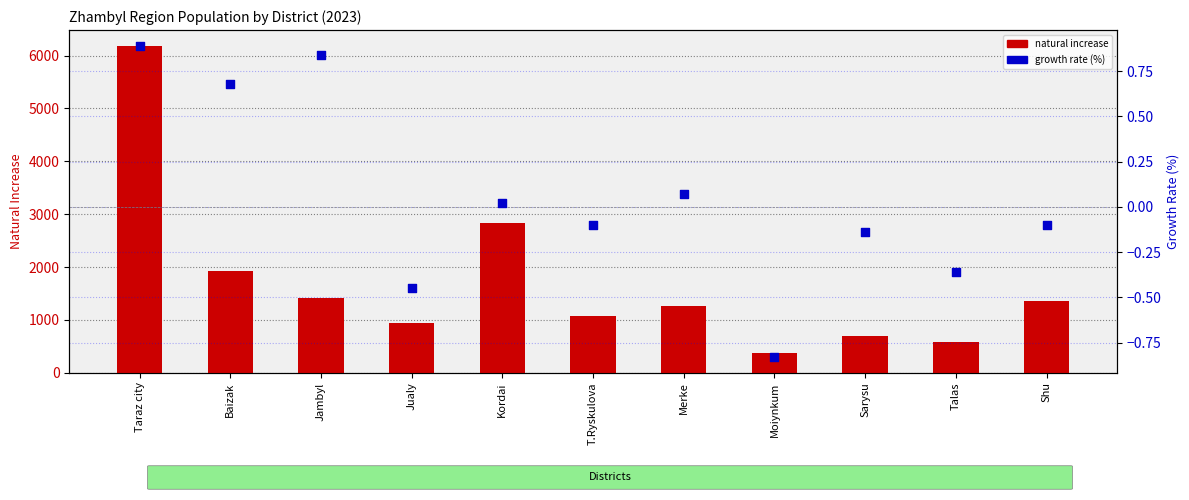

Which series reaches the minimum Y coordinate?

growth rate (%)